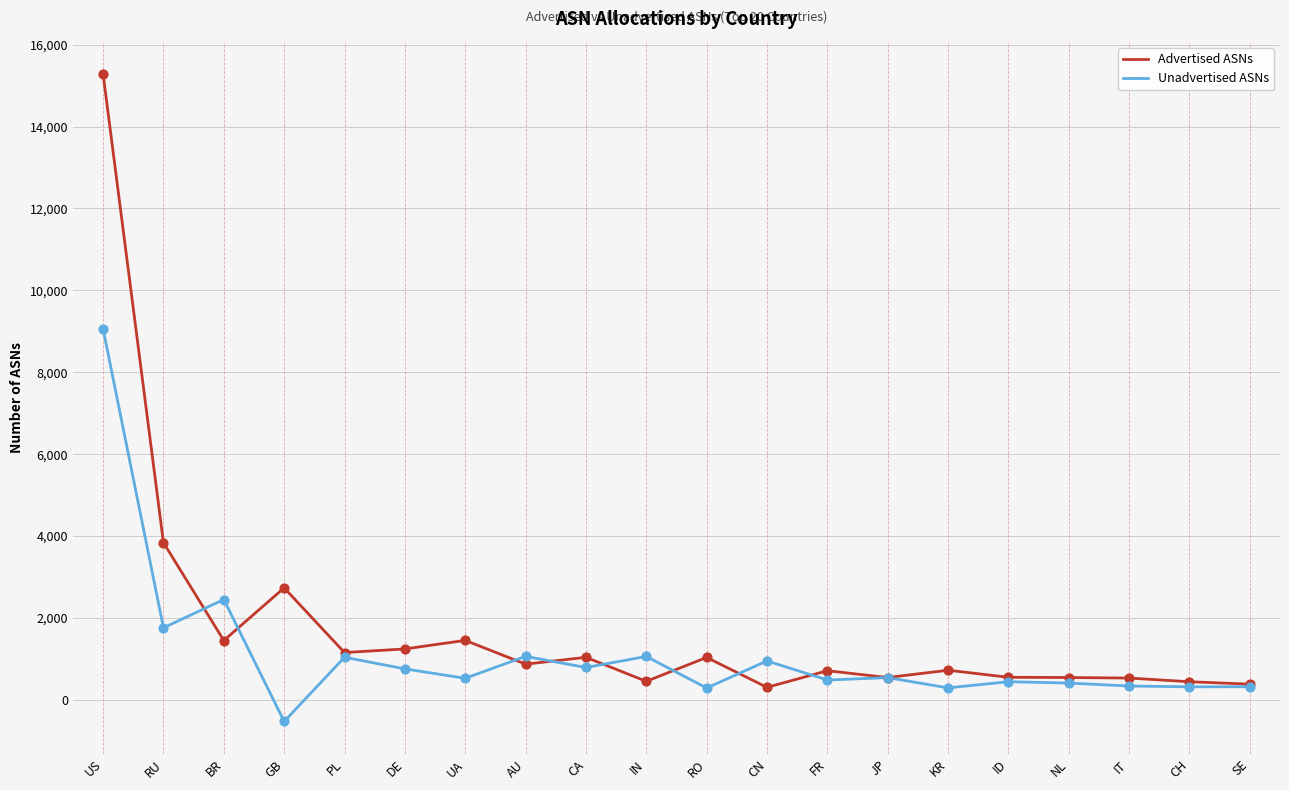

What are all the series names shown in the legend?

Advertised ASNs, Unadvertised ASNs